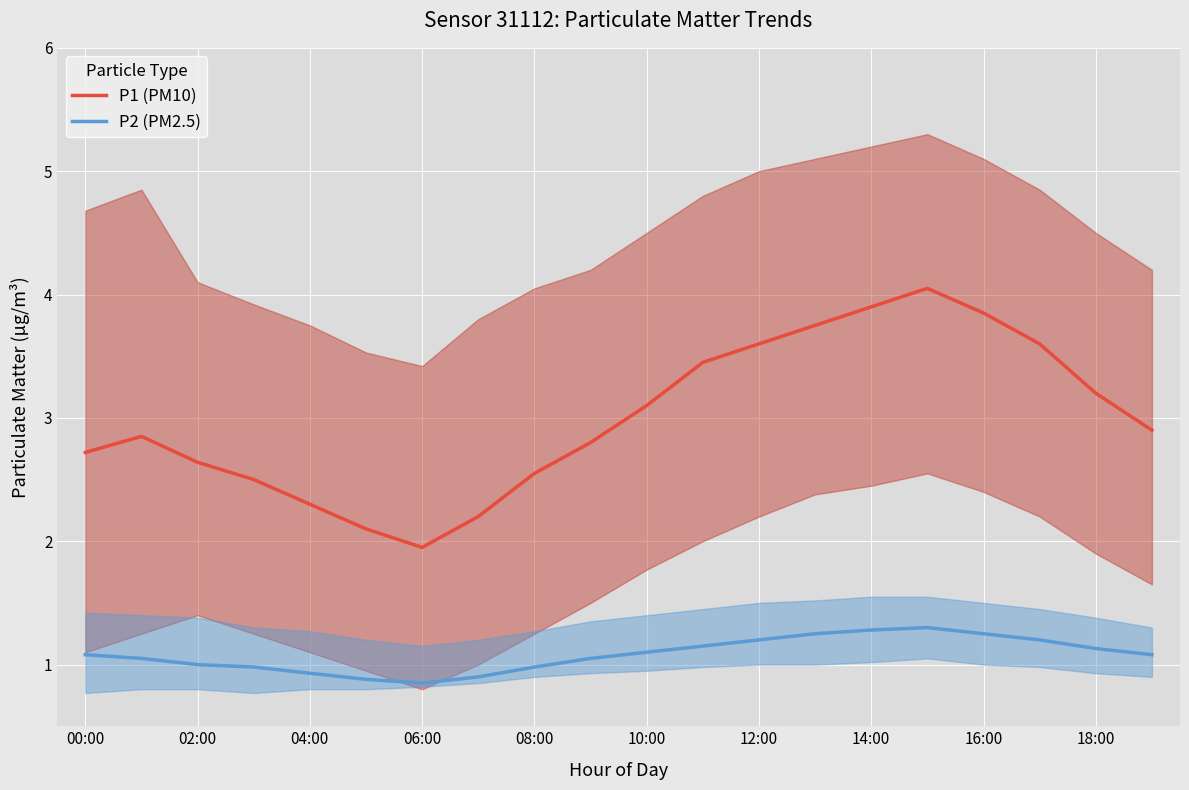

What is the highest value of the P2 (PM2.5) series?

1.3